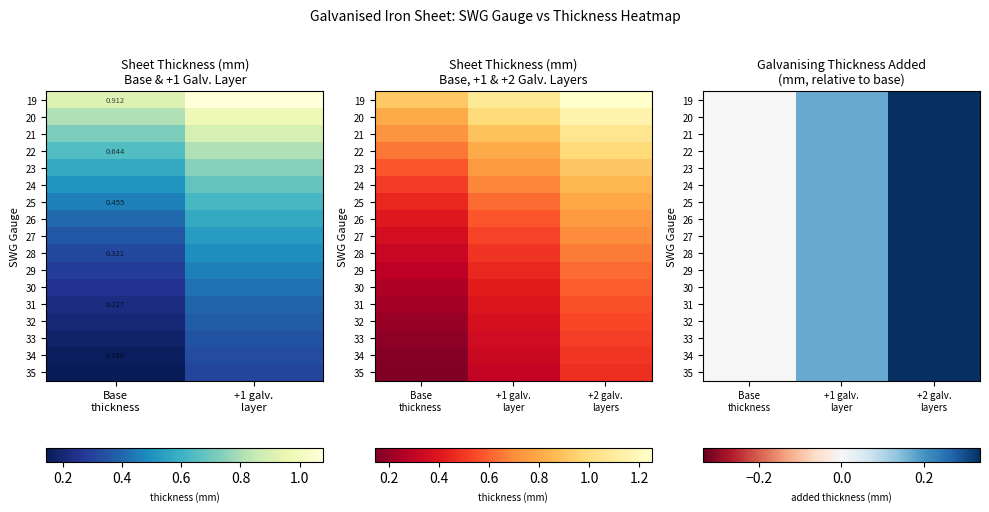

Is the value of 32 at +2 galv. layers greater than the value of 29 at Base thickness?

Yes